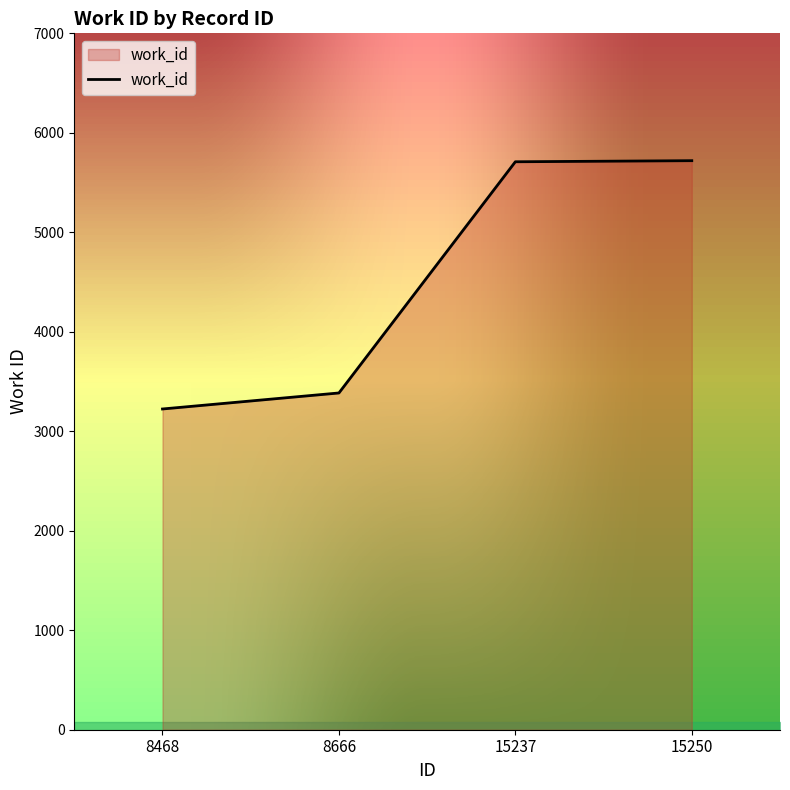

What is the change in value from 8468 to 15250?

+2496